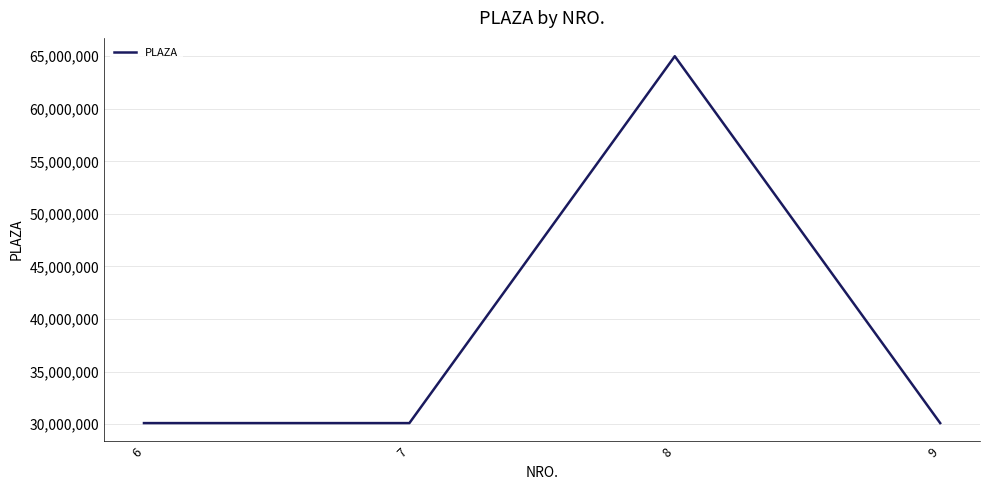

How many interior local peaks (higher than both neighbors) does the data have?

1